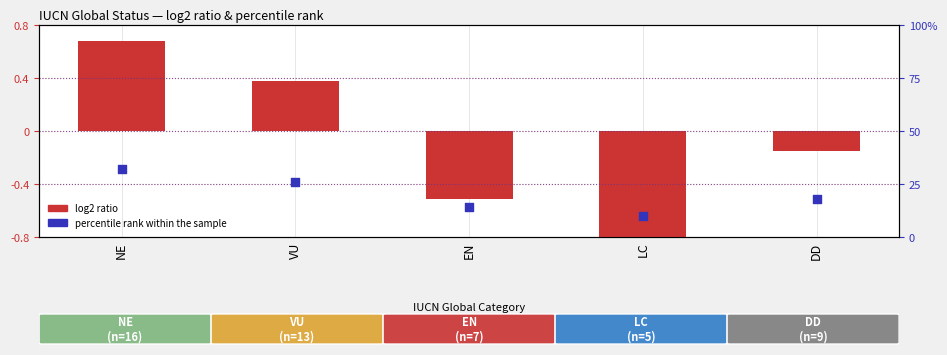

Which series contains the lowest Y value?

log2 ratio